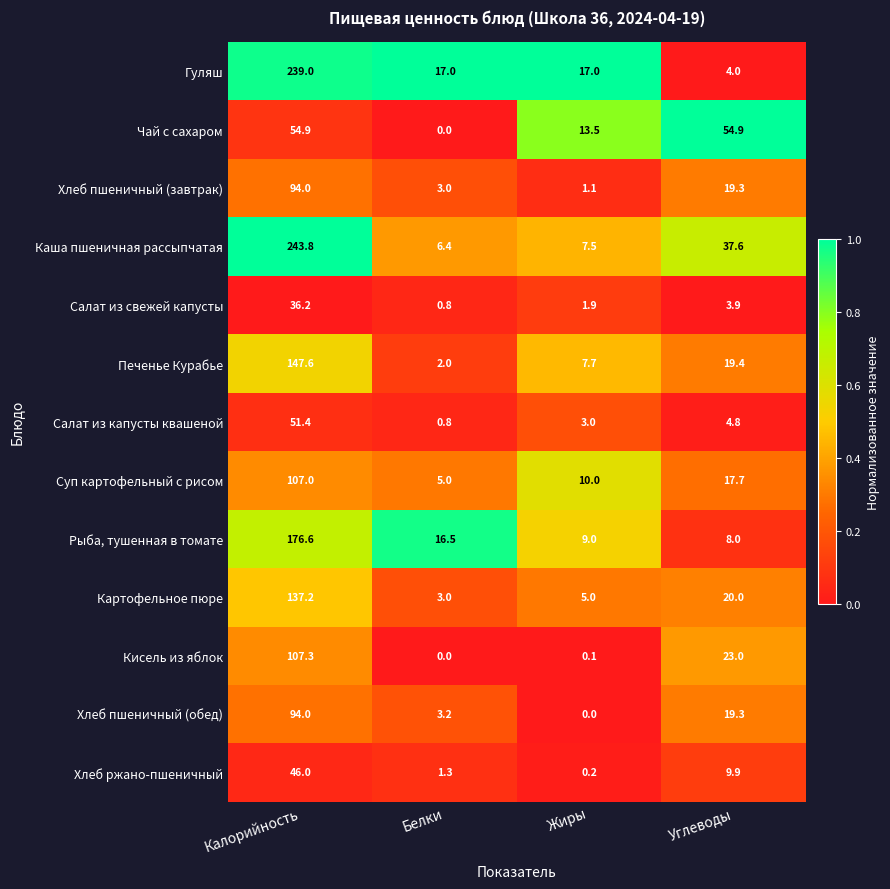

At how many categories does at least one series exceed 0?

4